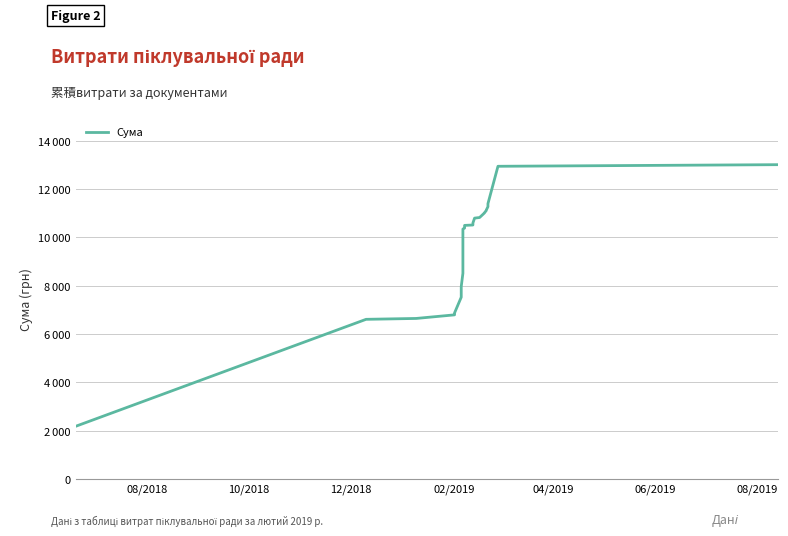

Is it true that the value at 10/2018 is 9848.4?

False